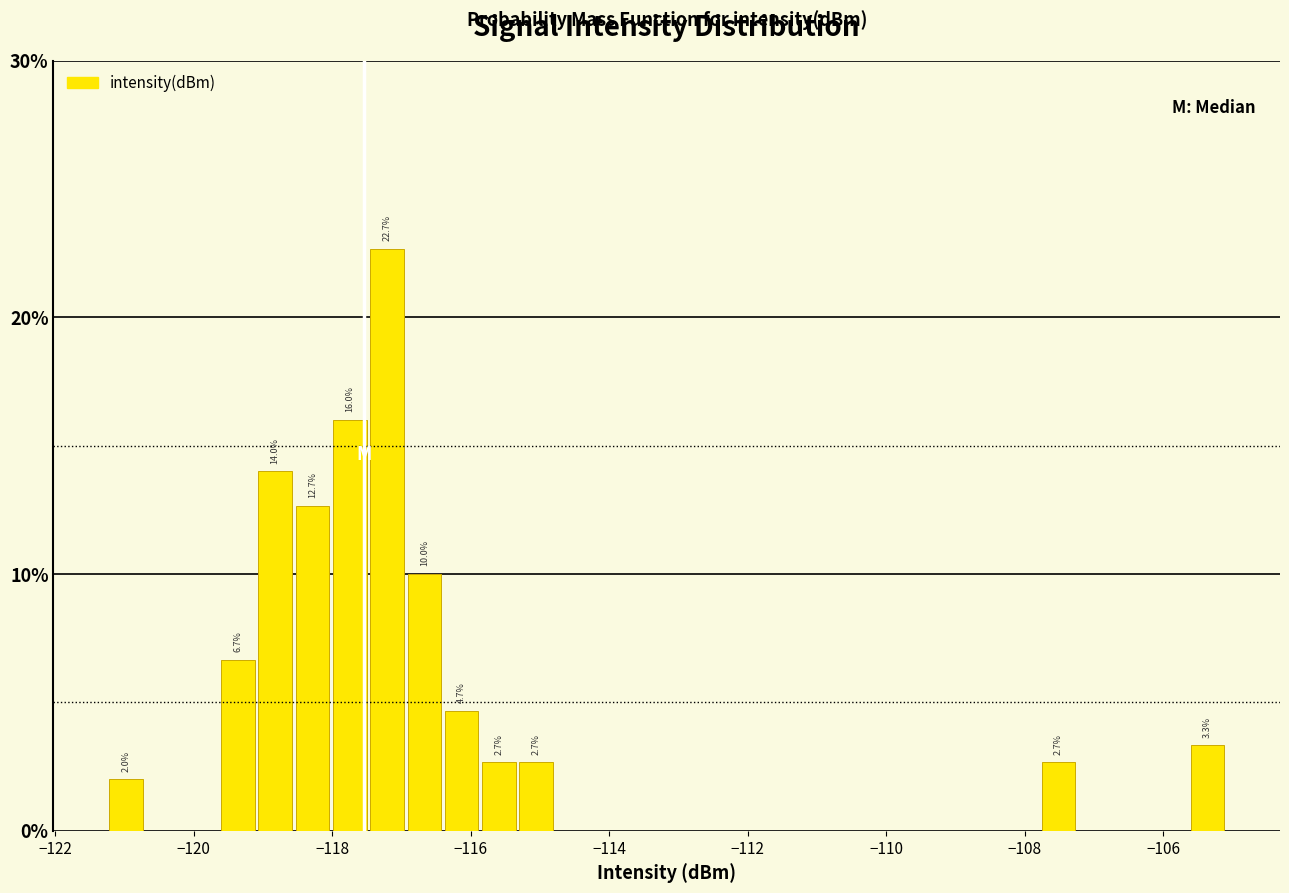

Read against the x-axis, roughly where is the centre of the tallest bar?

-117.2